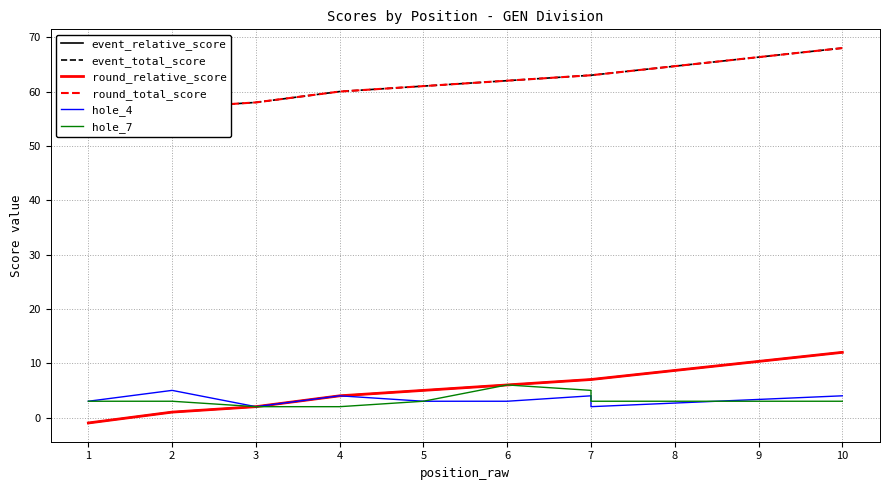

Between 4 and 10, which series saw the biggest shift?

event_relative_score